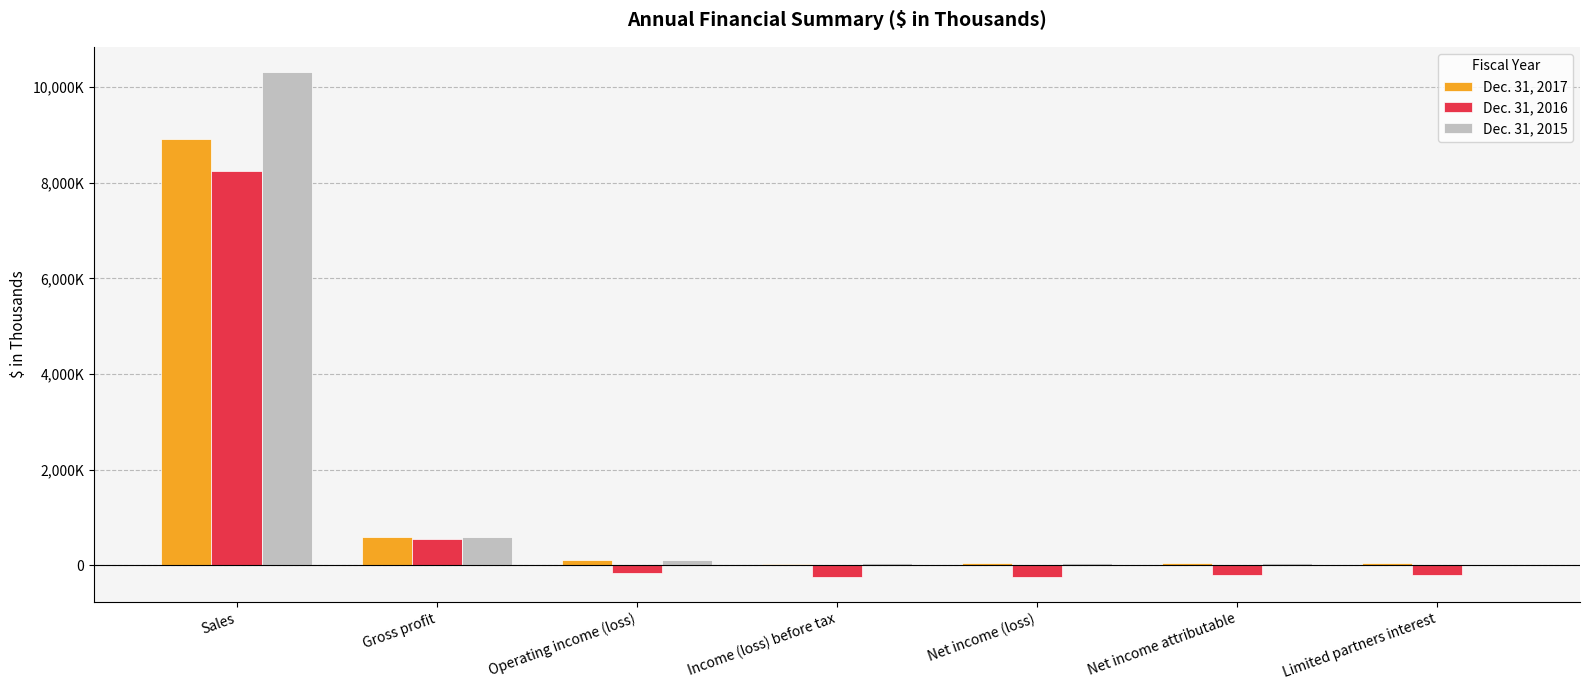

What value does the Dec. 31, 2017 series have at Net income attributable?

58752